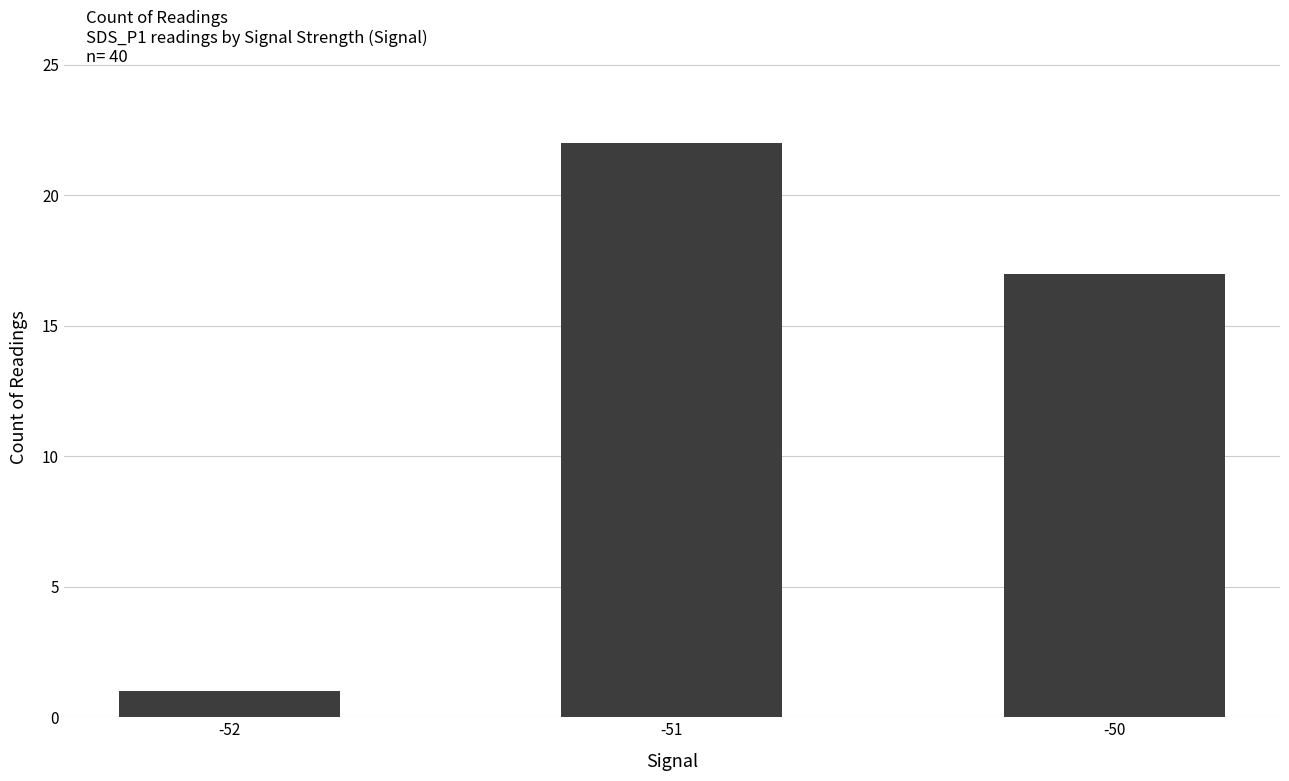

At which category does the chart reach its minimum across all series?

-52